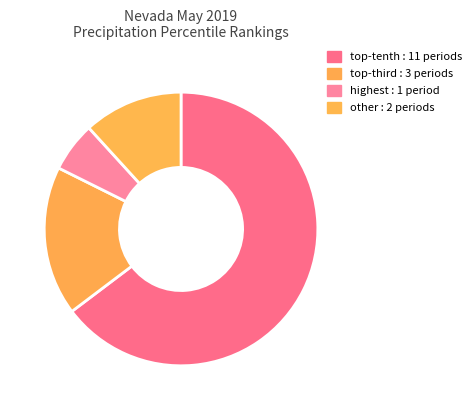

What is the smallest slice in the pie chart?

highest